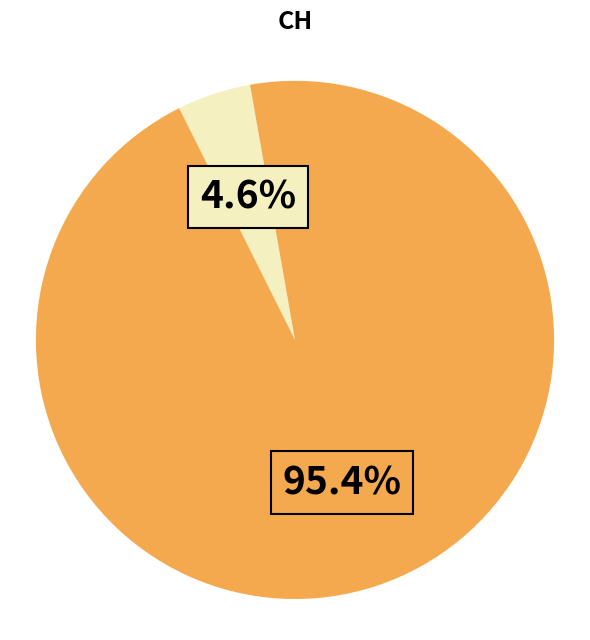

Is there a majority slice in this chart?

Yes